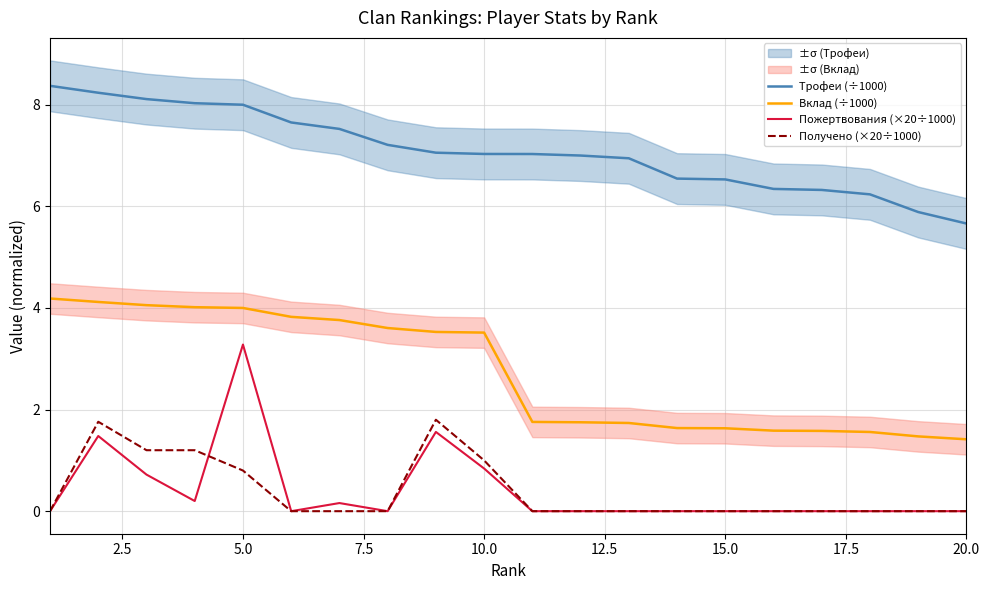

True or false: Трофеи (÷1000) and Пожертвования (×20÷1000) cross at least once.

False